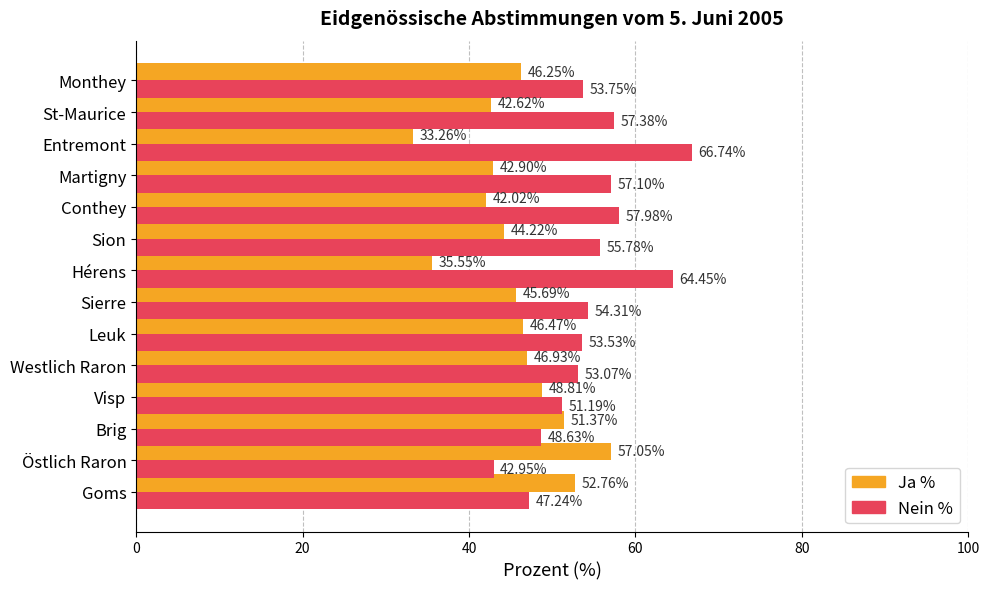

What is the sum of all Nein % values?

764.1